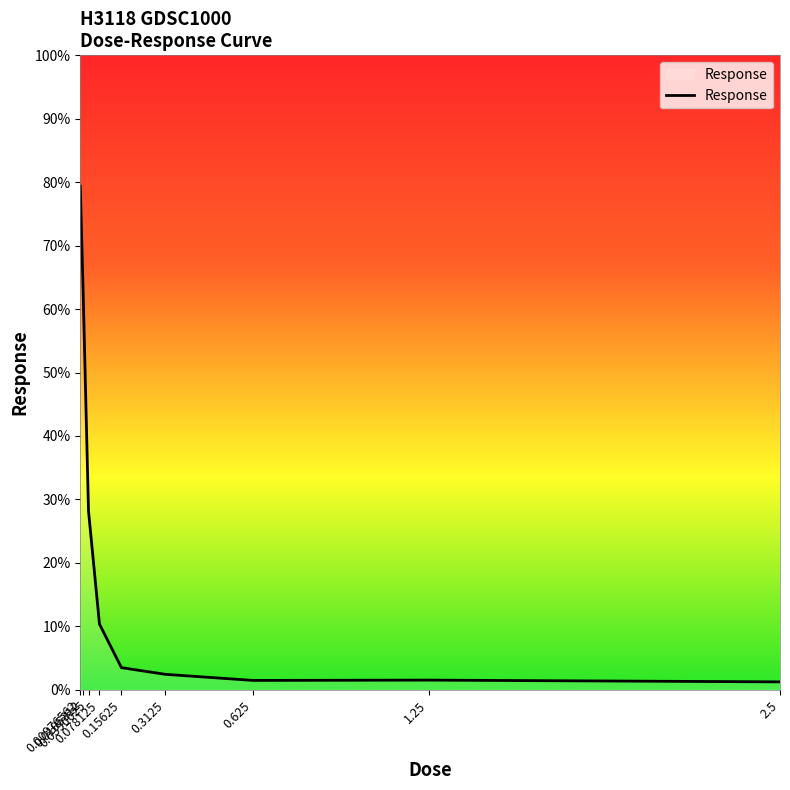

What position from the left is 2.5?

9